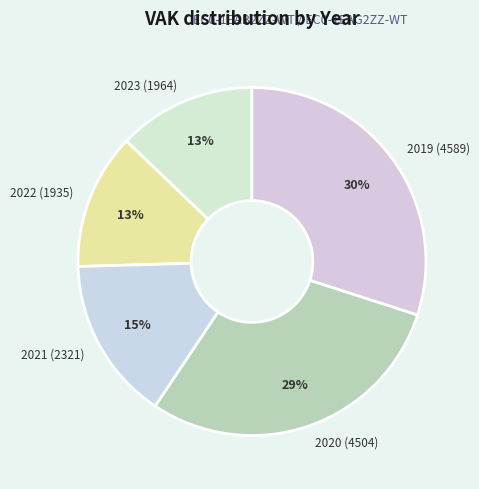

What is the largest slice in the pie chart?

2019 (4589)